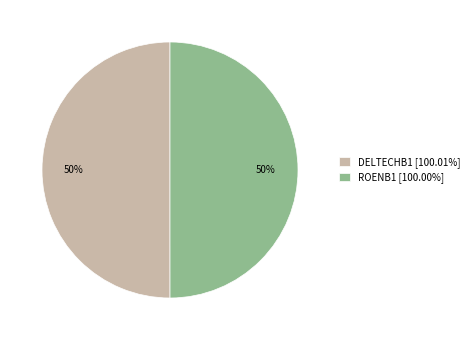

What is the ratio of the value at DELTECHB1 [100.01%] to the value at ROENB1 [100.00%]?

1.0